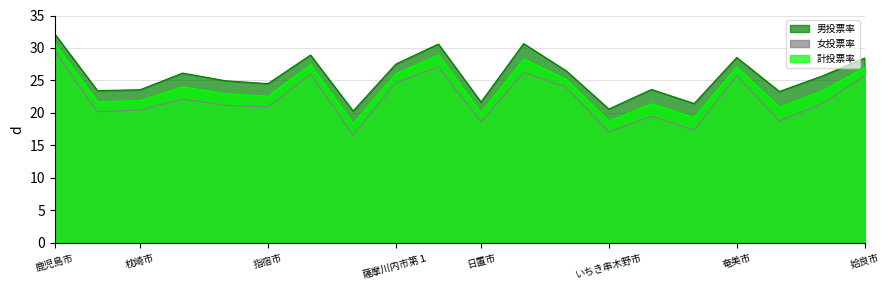

Reading left to right, transcribe all the data shown in this chart.

男投票率: 32.2	23.4	23.6	26.1	25.0	24.5	28.9	20.3	27.5	30.6	21.7	30.7	26.5	20.6	23.6	21.4	28.5	23.3	25.7	28.4
女投票率: 29.5	20.2	20.5	22.2	21.2	20.9	26.0	16.6	24.7	27.1	18.6	26.2	24.0	17.1	19.5	17.3	25.8	18.8	21.4	25.7
計投票率: 30.7	21.7	21.9	24.0	23.0	22.6	27.4	18.4	26.0	28.9	20.1	28.3	25.2	18.8	21.4	19.3	27.1	20.9	23.4	27.0